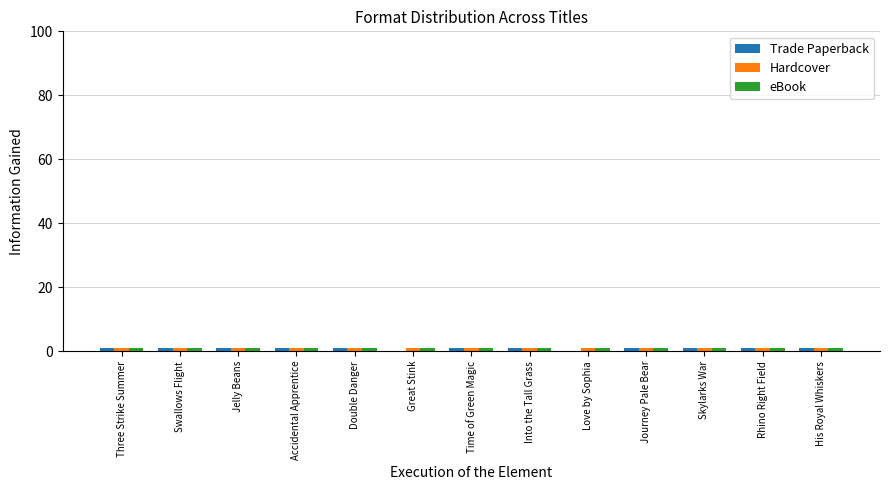

What position from the left is Jelly Beans?

3